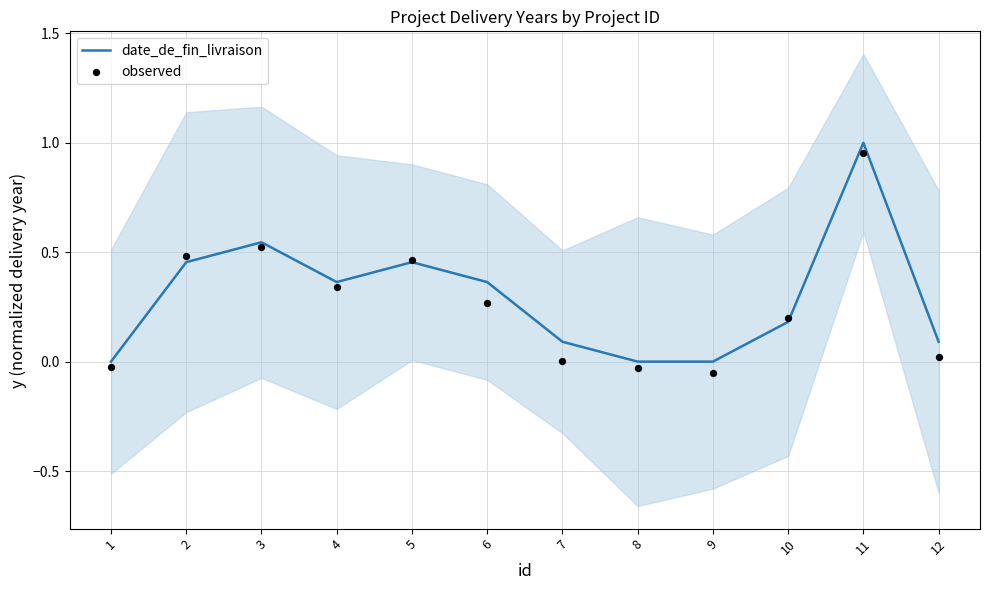

Which series contains the highest Y value?

date_de_fin_livraison